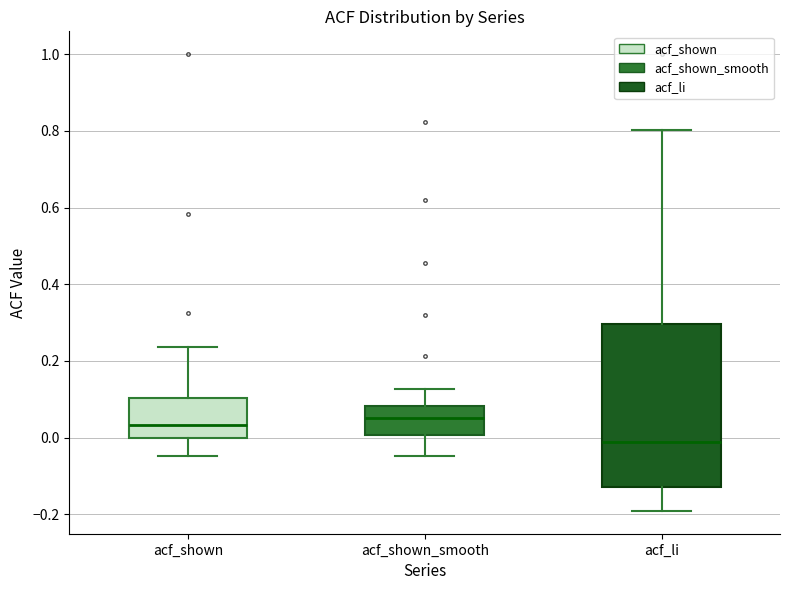

Which box's median line is the lowest?

acf_li